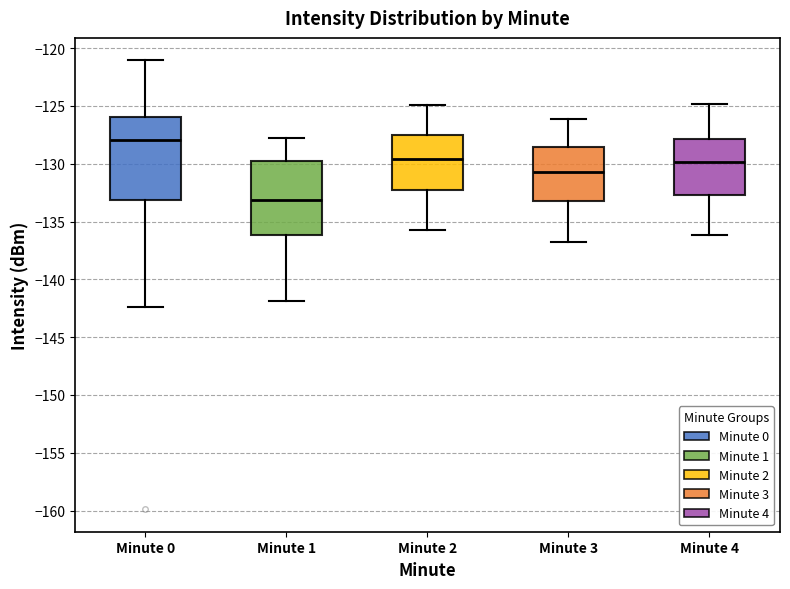

Reading left to right, transcribe this box plot: for each box, give where its median line is, the range the box spans, and where its two whiskers end, as read against the y-axis. The values are not printed on the chart, so give them approximately, as read against the axis.

Minute 0: median -128.0, box -133.0 to -126.0, whiskers -142.5 to -121.0
Minute 1: median -133.0, box -136.0 to -129.5, whiskers -142.0 to -127.5
Minute 2: median -129.5, box -132.5 to -127.5, whiskers -135.5 to -125.0
Minute 3: median -130.5, box -133.0 to -128.5, whiskers -137.0 to -126.0
Minute 4: median -130.0, box -132.5 to -128.0, whiskers -136.0 to -125.0